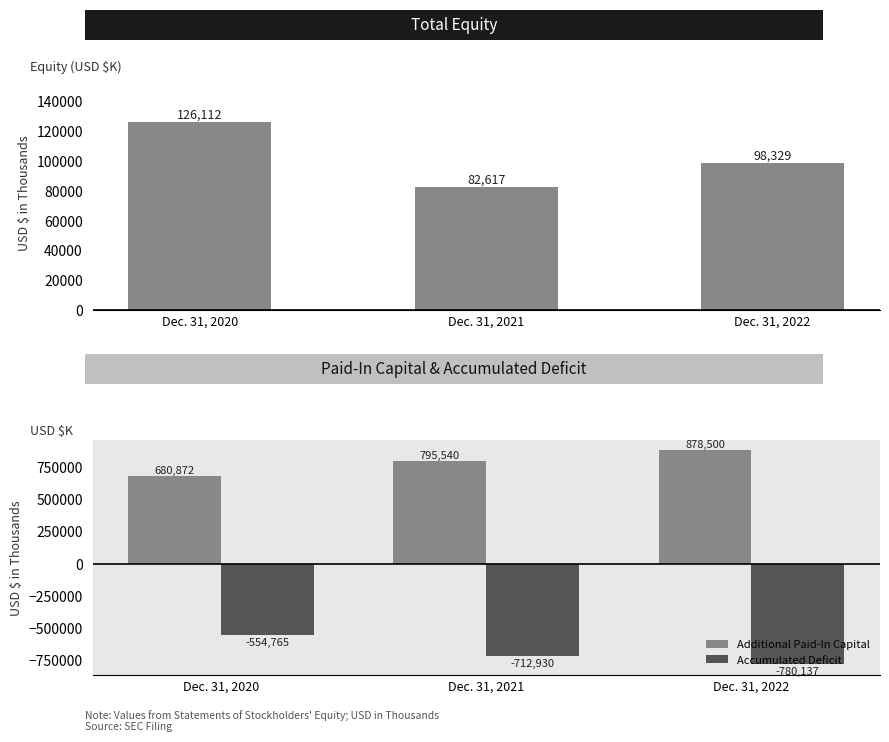

Are the bars horizontal?

No